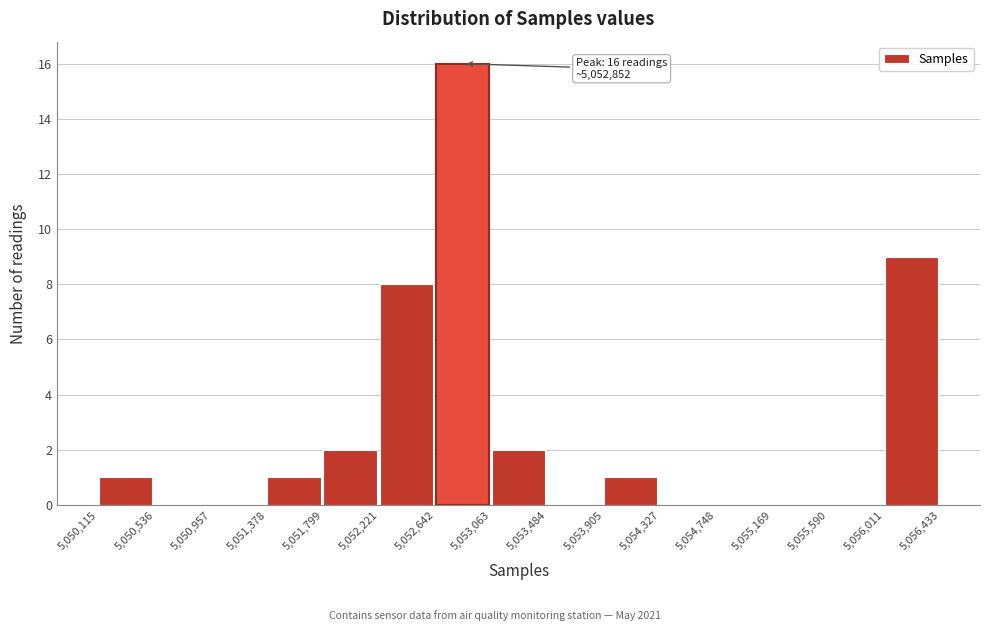

Which range on the x-axis has the tallest bar?

5,052,642 to 5,053,063